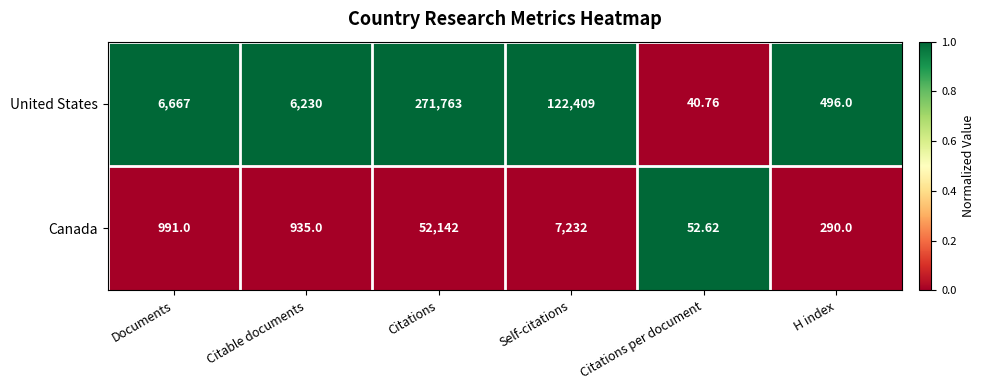

Between Citable documents and Citations per document, which series saw the biggest shift?

United States